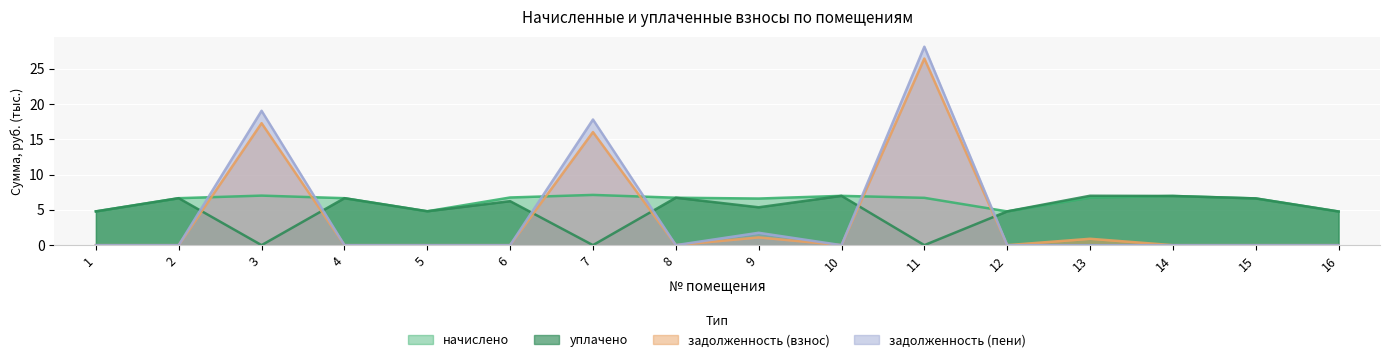

How many lines are shown in the chart?

4